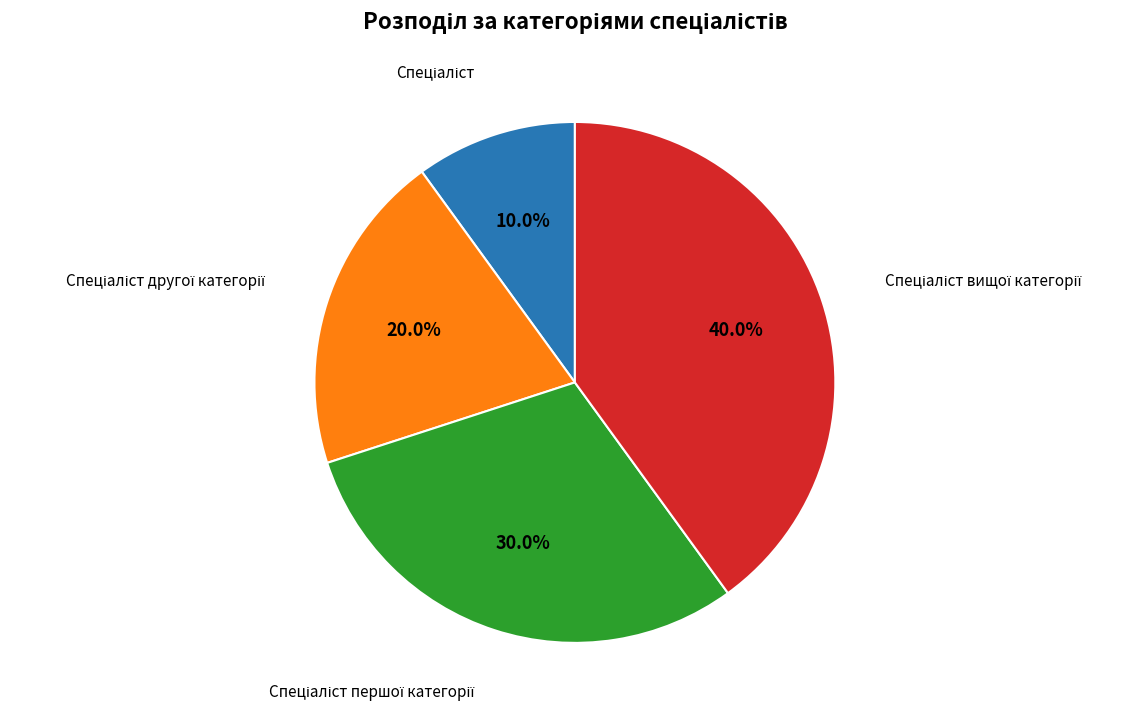

Is there a majority slice in this chart?

No